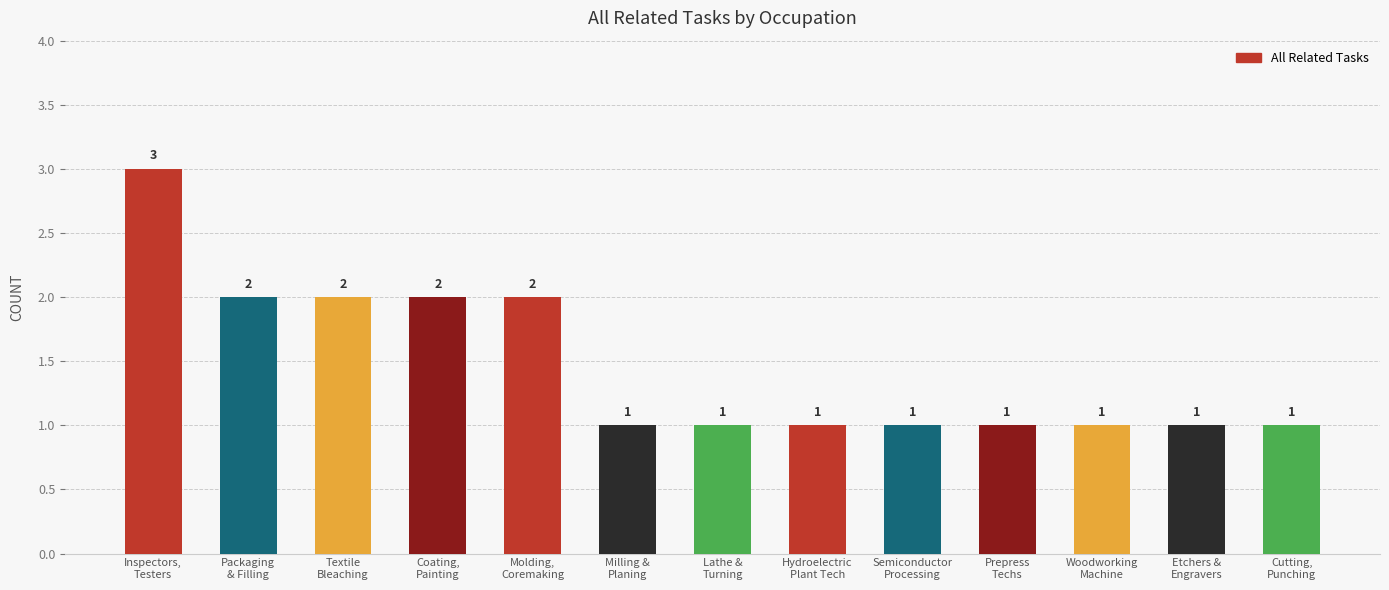

Reading right to left, what are all the values shown in this chart?

1	1	1	1	1	1	1	1	2	2	2	2	3